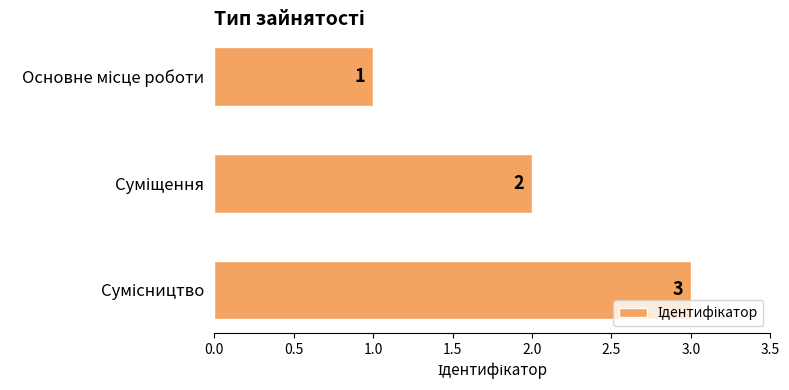

What is the maximum value shown in the chart?

3